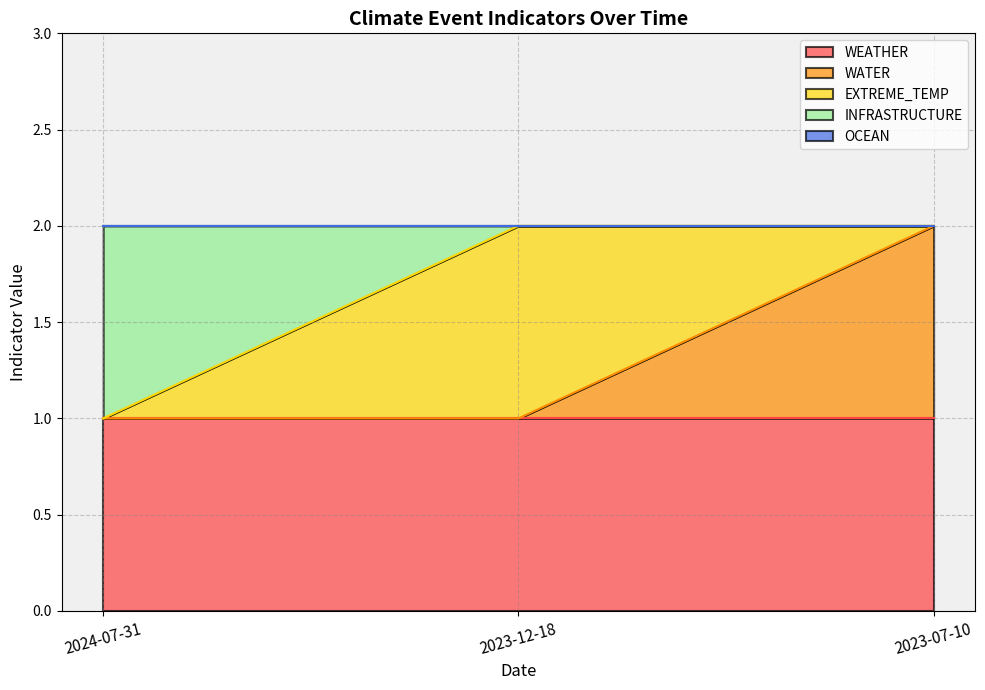

What position from the left is 2024-07-31?

1